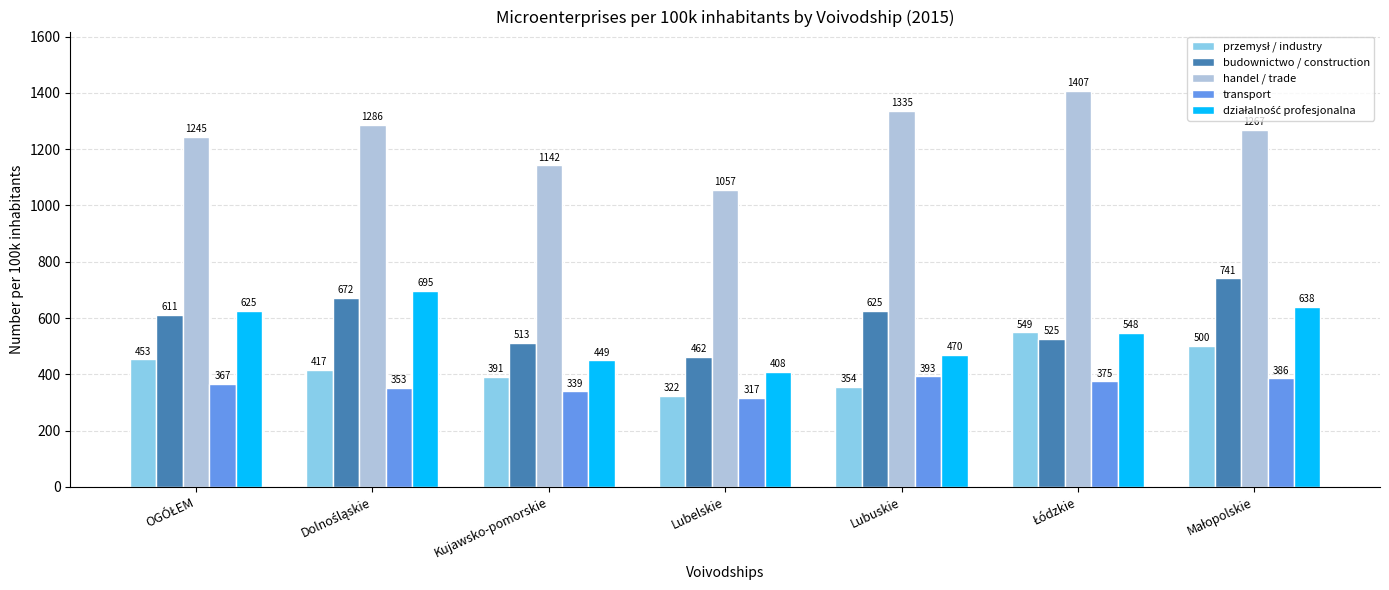

At how many categories does at least one series exceed 1276?

3